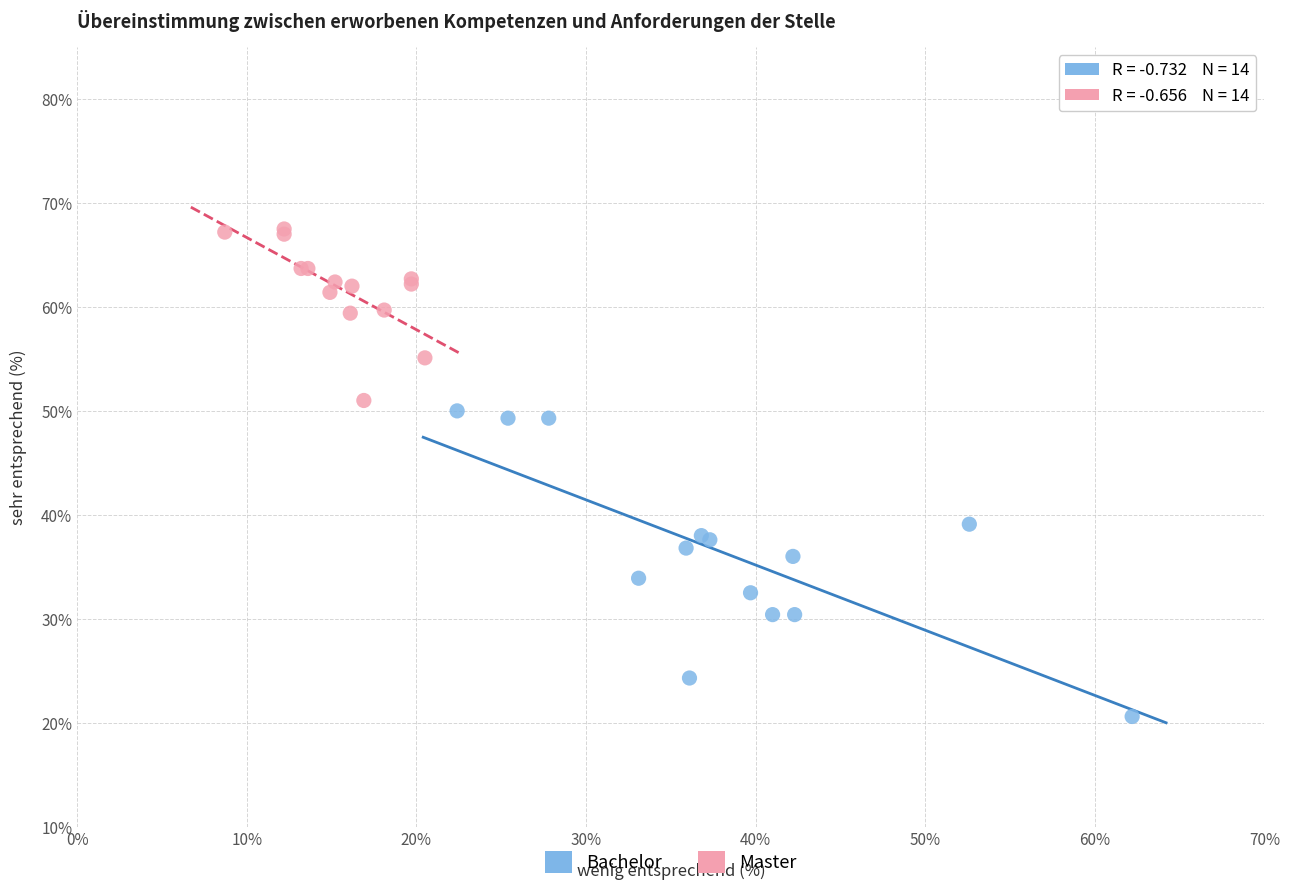

Which series reaches the minimum Y coordinate?

Bachelor